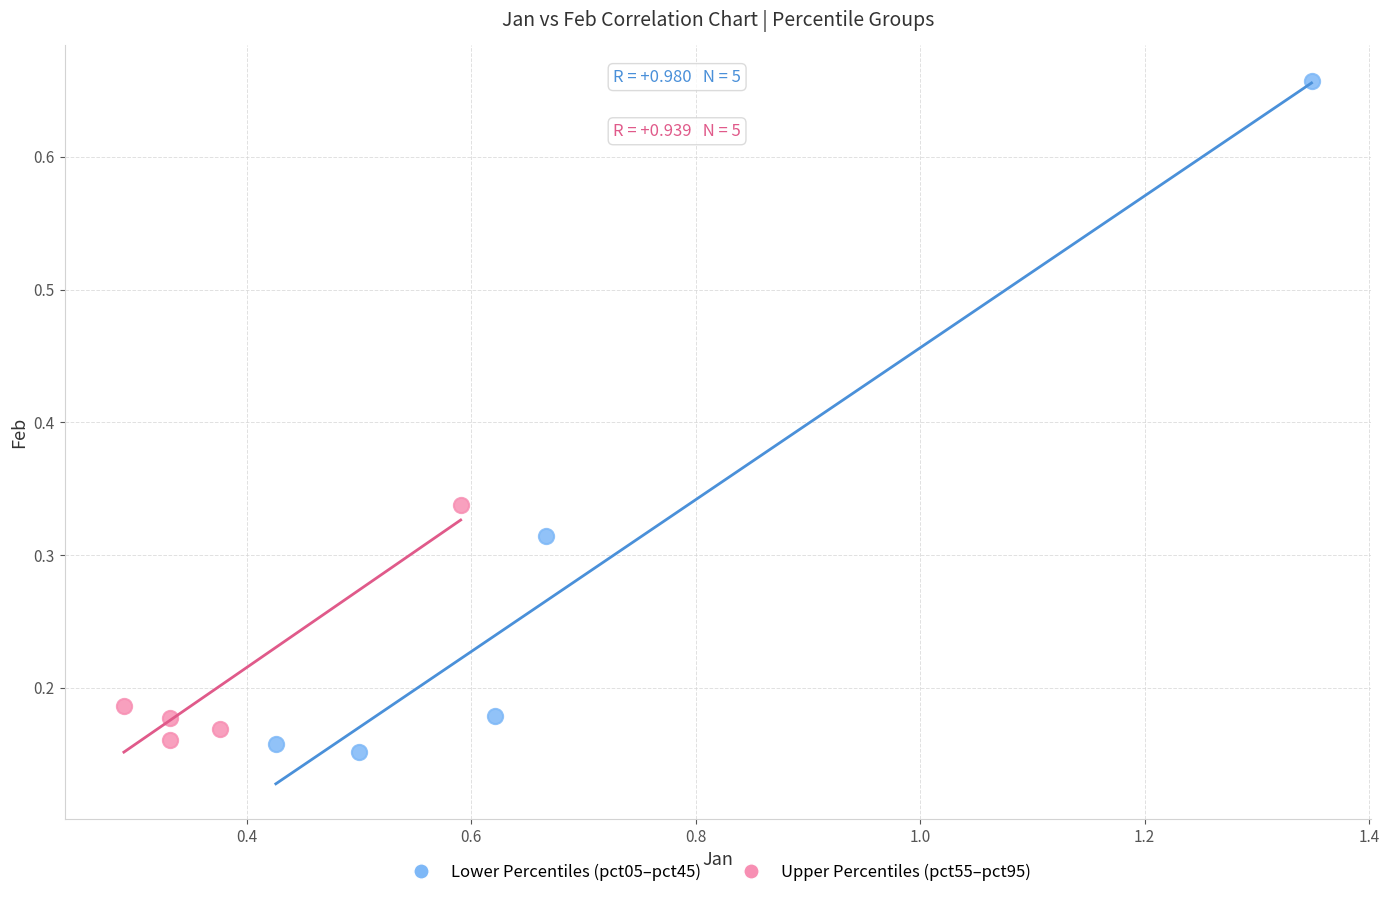

What are all the series names shown in the legend?

Lower Percentiles (pct05–pct45), Upper Percentiles (pct55–pct95)